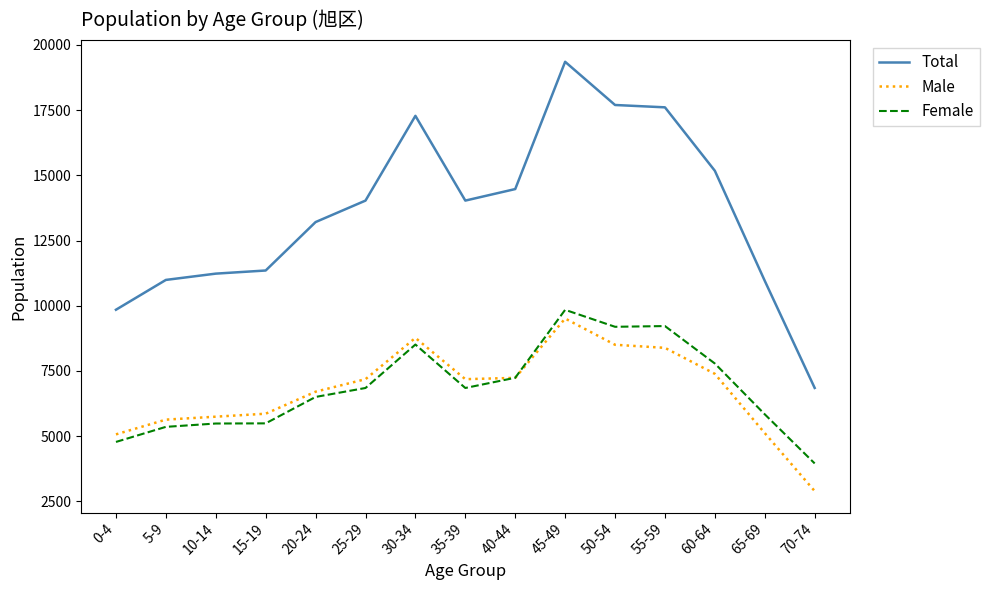

True or false: Total and Female intersect in this chart.

False